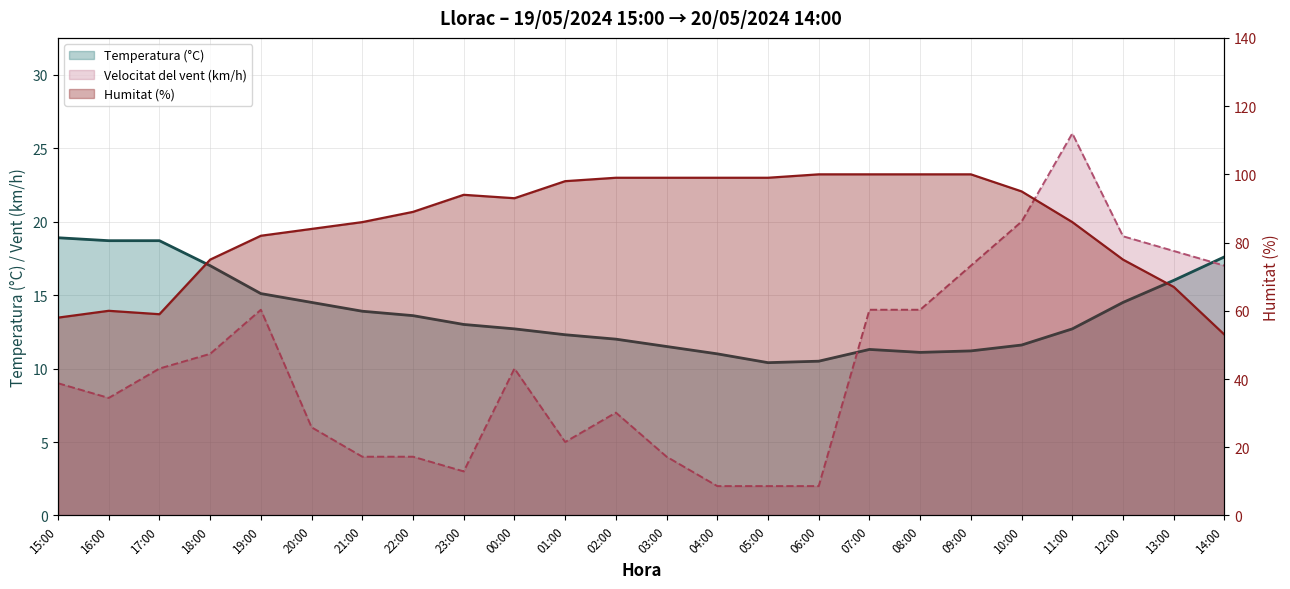

Rank the series at 02:00 from lowest to highest value.

Velocitat del vent (km/h), Temperatura (°C), Humitat (%)